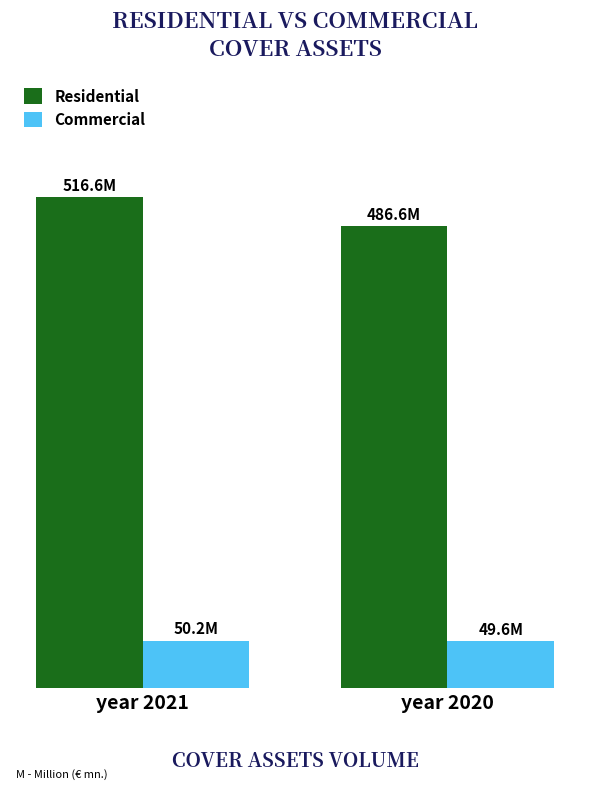

Which series changed the most between year 2021 and year 2020?

Residential